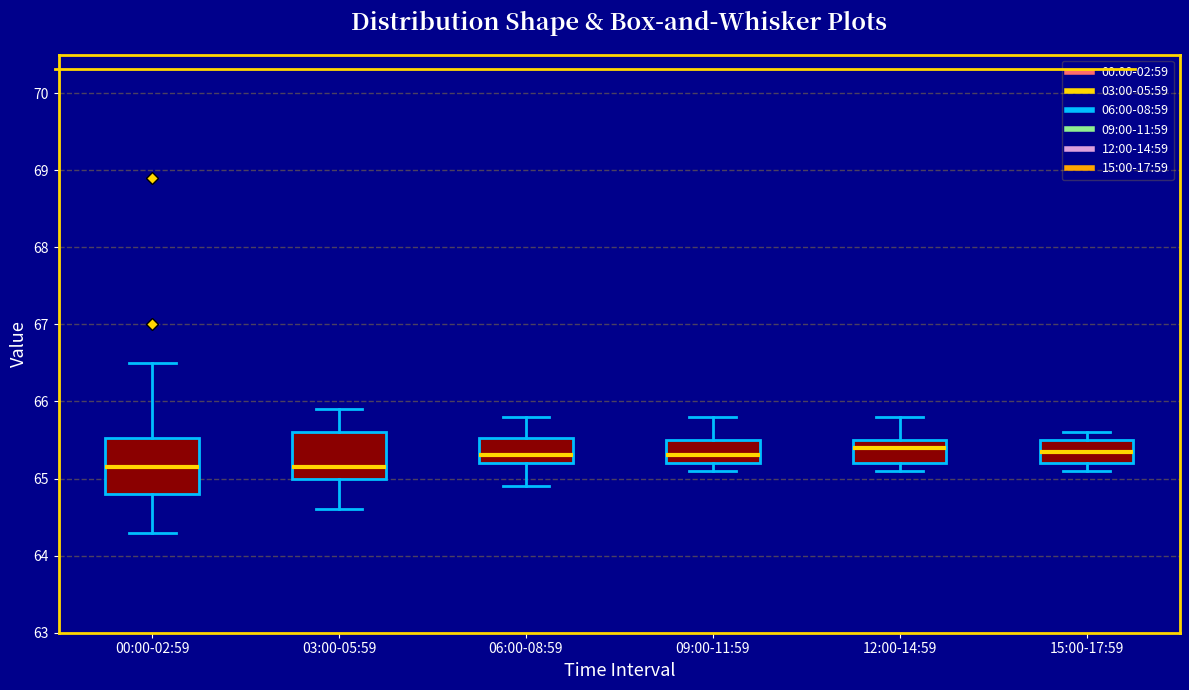

Where does the lower whisker of the box for 12:00-14:59 end on the y-axis? The values are not printed on the chart, so give them approximately, as read against the axis.

65.1